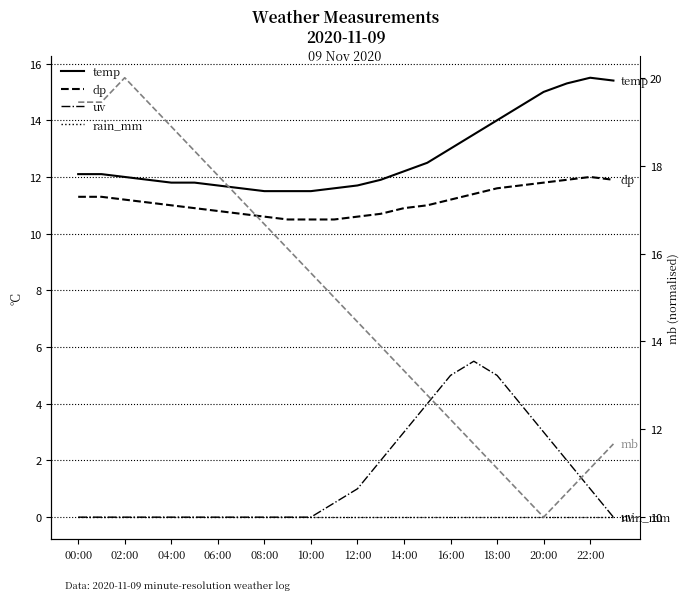

Reading right to left, list all the values displayed in this chart.

temp: 15.4	15.5	15.3	15.0	14.5	14.0	13.5	13.0	12.5	12.2	11.9	11.7	11.6	11.5	11.5	11.5	11.6	11.7	11.8	11.8	11.9	12.0	12.1	12.1
dp: 11.9	12.0	11.9	11.8	11.7	11.6	11.4	11.2	11.0	10.9	10.7	10.6	10.5	10.5	10.5	10.6	10.7	10.8	10.9	11.0	11.1	11.2	11.3	11.3
uv: 0.0	1.0	2.0	3.0	4.0	5.0	5.5	5.0	4.0	3.0	2.0	1.0	0.5	0.0	0.0	0.0	0.0	0.0	0.0	0.0	0.0	0.0	0.0	0.0
rain_mm: 0.0	0.0	0.0	0.0	0.0	0.0	0.0	0.0	0.0	0.0	0.0	0.0	0.0	0.0	0.0	0.0	0.0	0.0	0.0	0.0	0.0	0.0	0.0	0.0
mb: 11.7	11.1	10.6	10.0	10.6	11.1	11.7	12.2	12.8	13.3	13.9	14.4	15.0	15.6	16.1	16.7	17.2	17.8	18.3	18.9	19.4	20.0	19.4	19.4